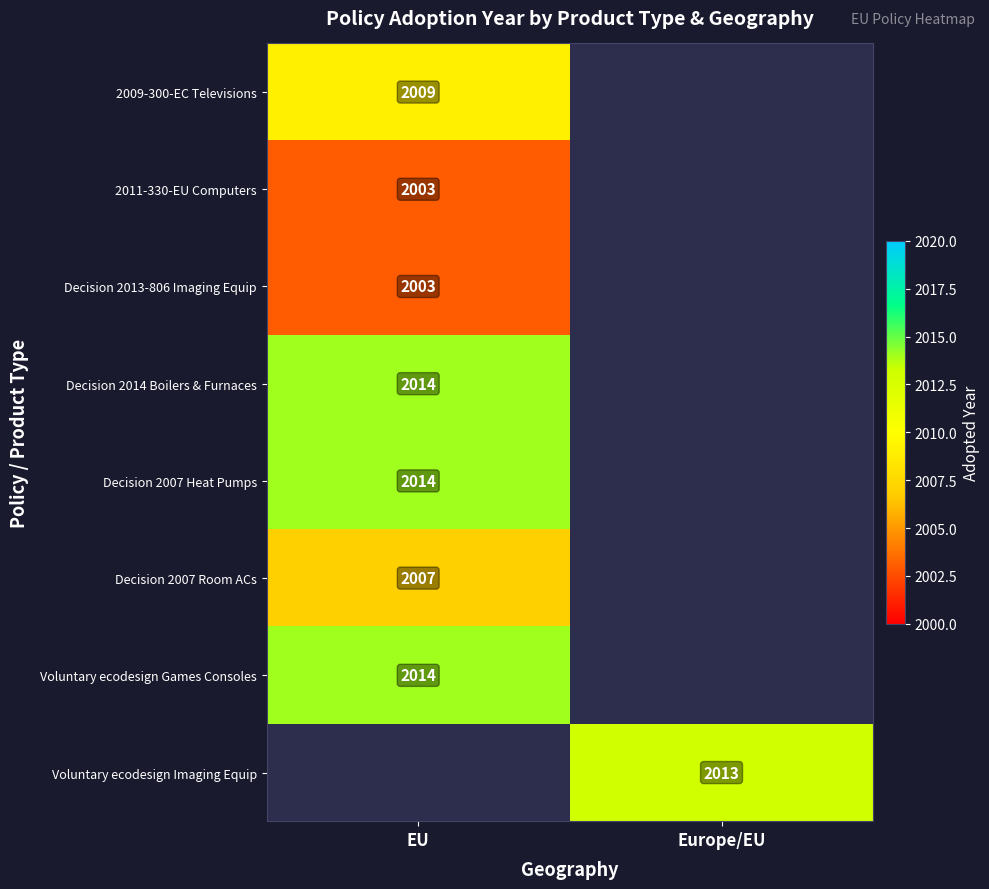

The value of Decision 2007 Room ACs at EU is 2702. True or false?

False